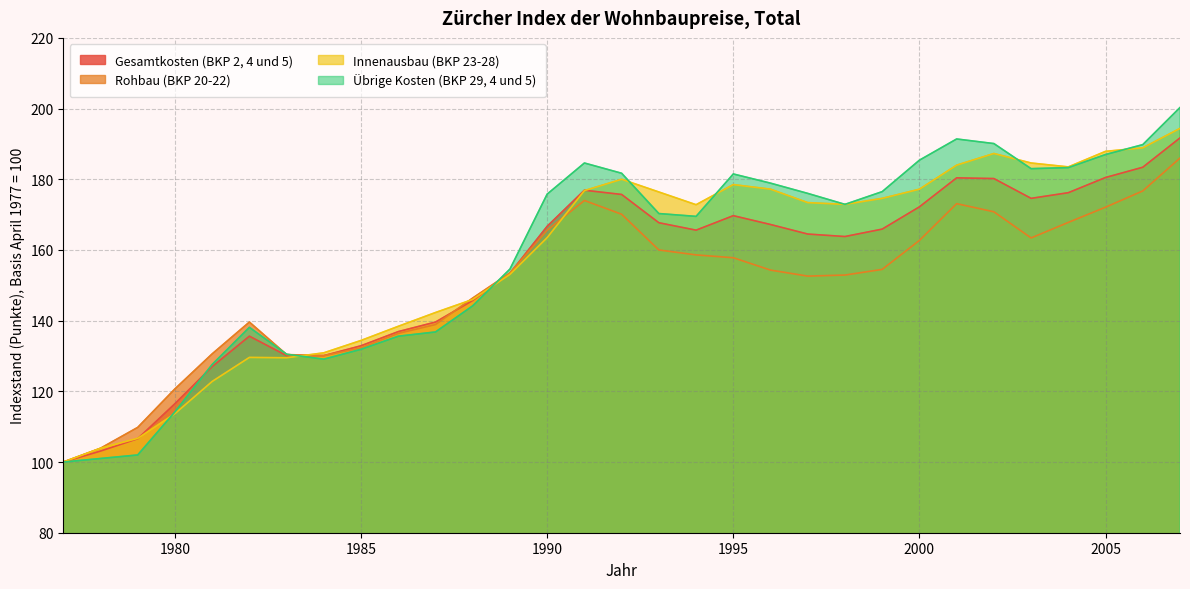

Where does the Übrige Kosten (BKP 29, 4 und 5) series first go above 172?

1990